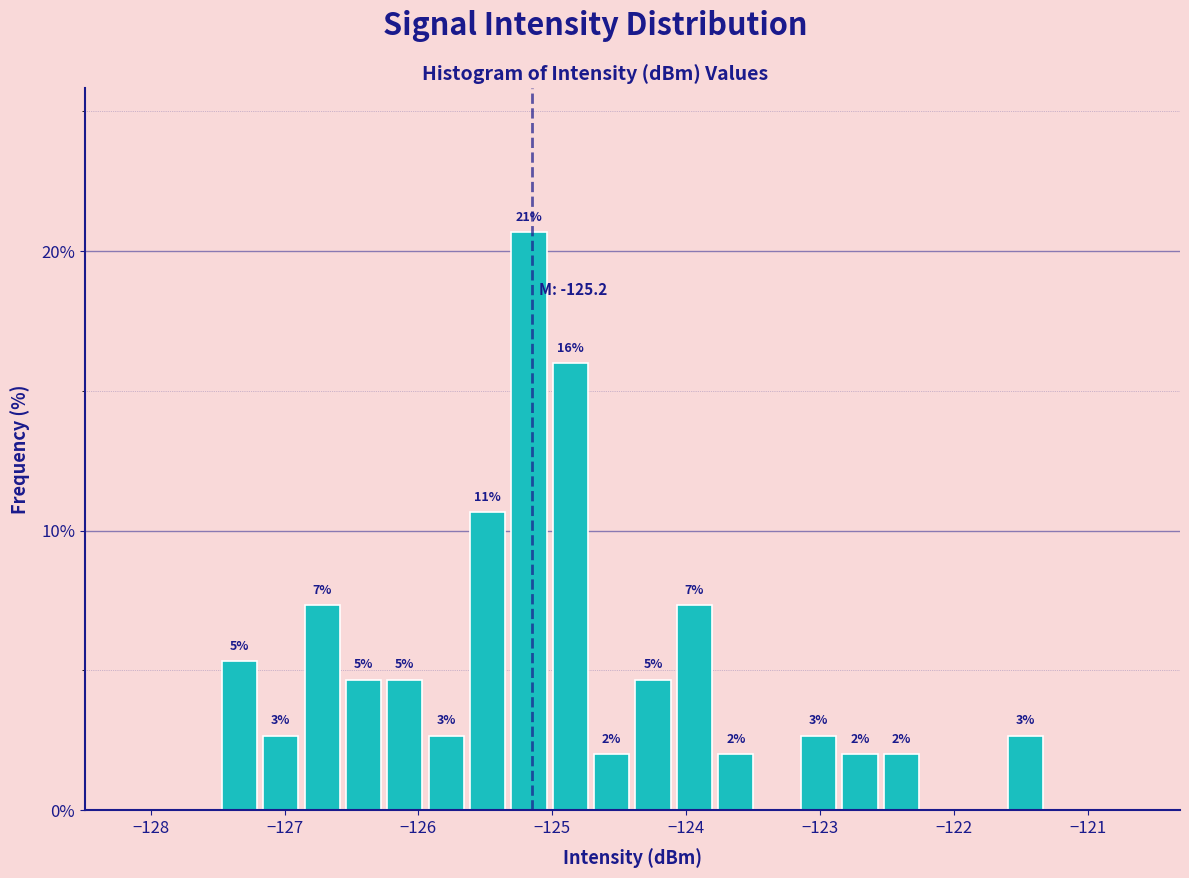

Around what value on the x-axis is the tallest bar? Give the approximate position of its centre, as read against the axis.

-125.2